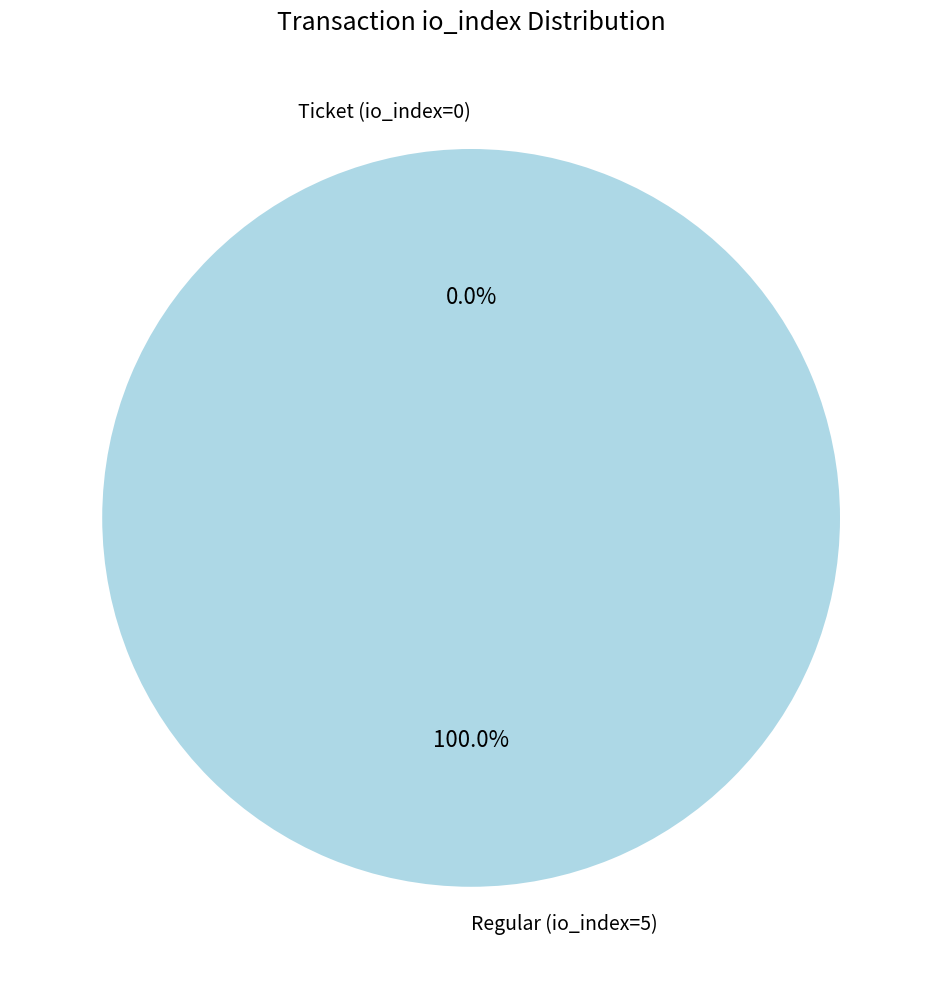

Is it true that Ticket (io_index=0) is 1% of the pie?

False